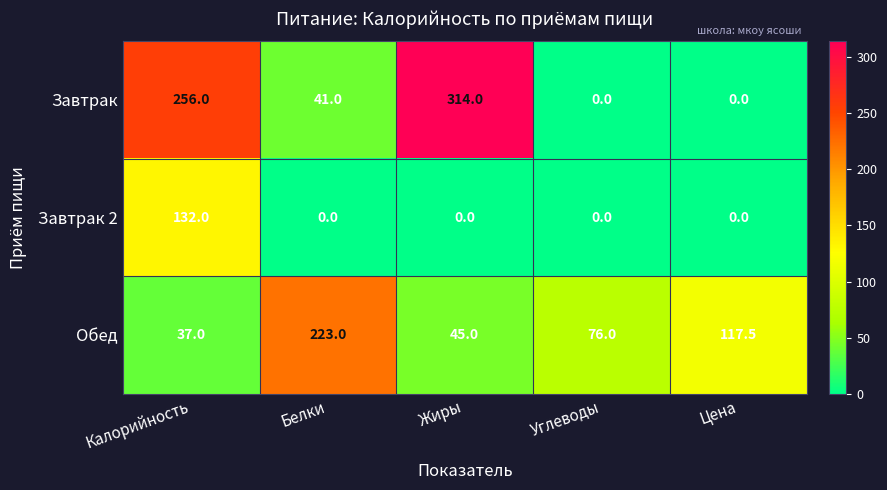

What is the spread (max minus min) of values at Калорийность?

219.0